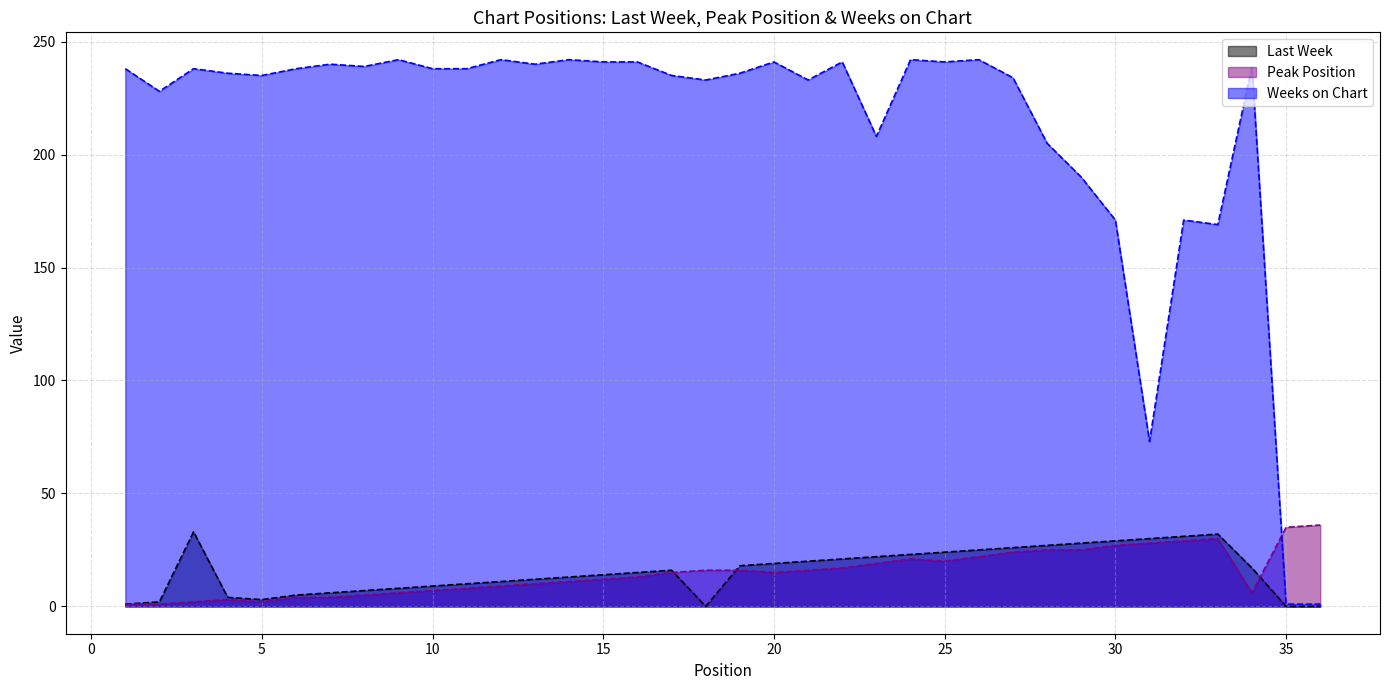

What is the total value across all series at 4?

243